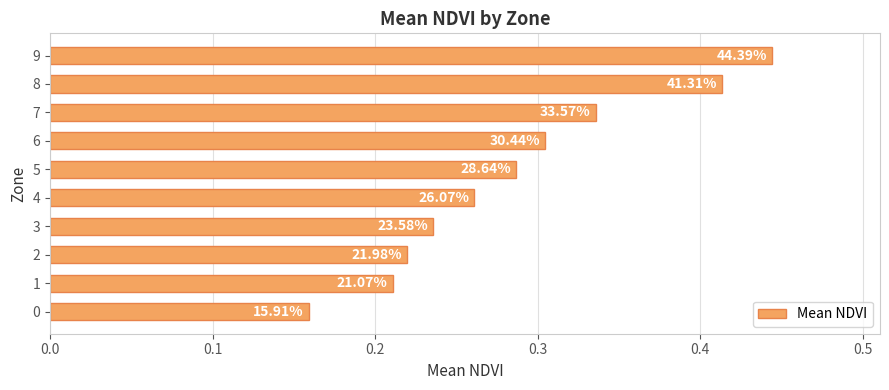

What is the greatest value displayed?

0.4